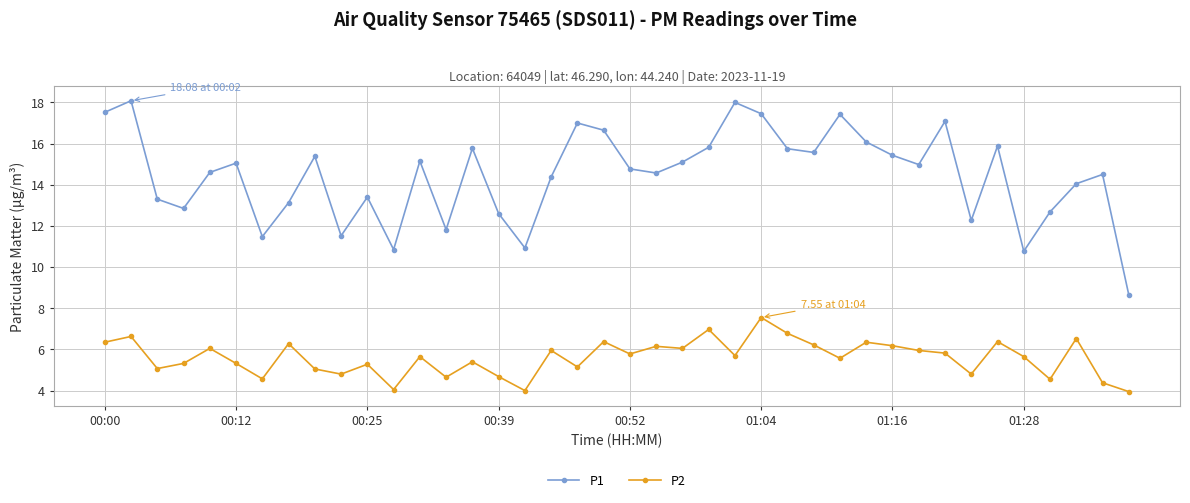

True or false: P1 and P2 cross at least once.

False